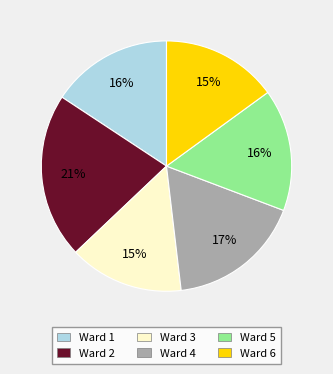

Which slice is the largest?

Ward 2